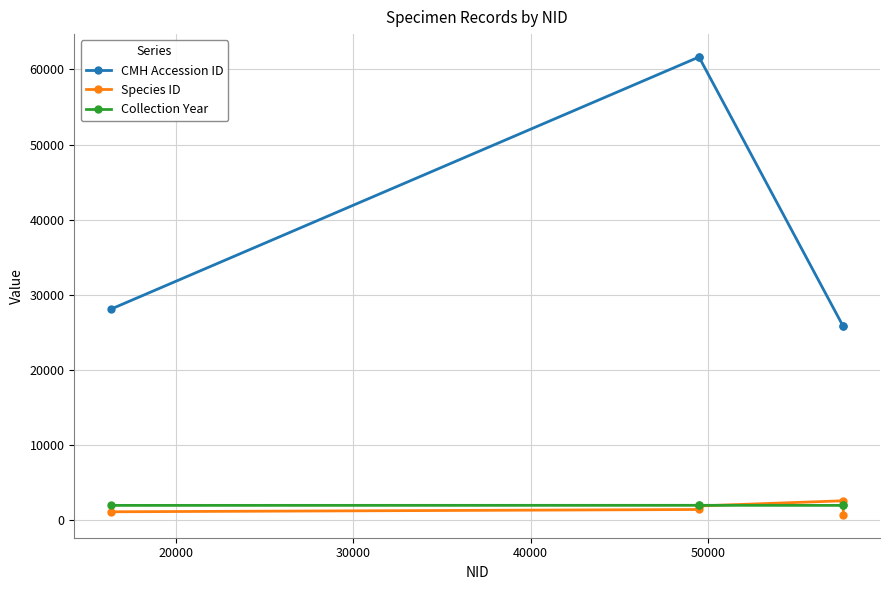

Which series has the largest total across all categories?

CMH Accession ID